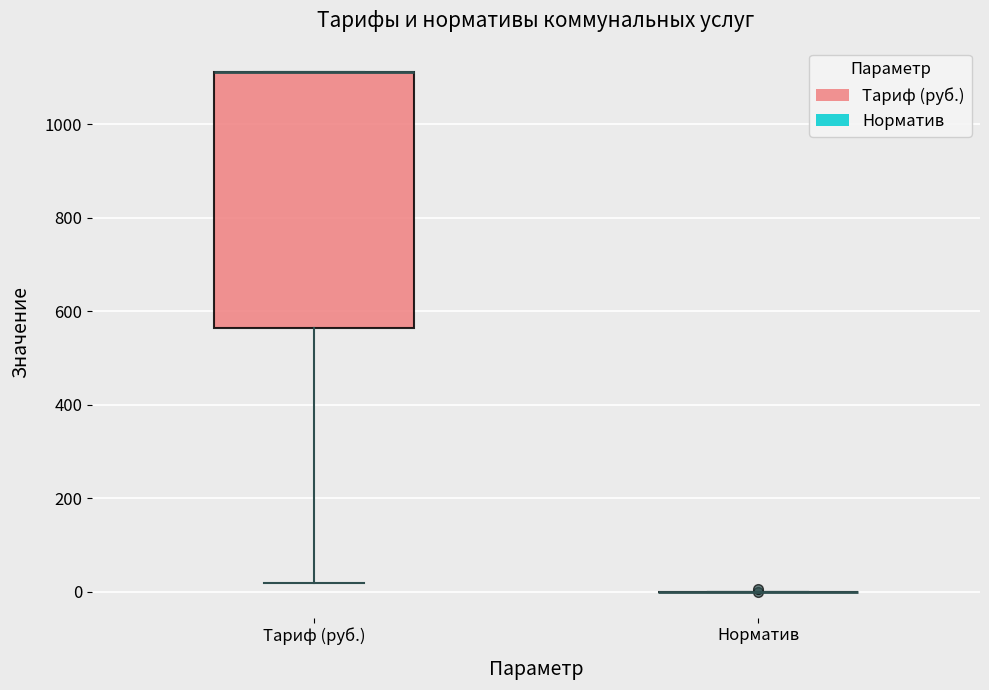

Reading left to right, read every box against the y-axis: the position of its median line, the range the box covers, and the ends of its whiskers. The values are not printed on the chart, so give them approximately, as read against the axis.

Тариф (руб.): median 1120 (drawn on the box's upper edge), box 560 to 1120, whiskers 20 to 1120
Норматив: box collapsed to a line at 0, whiskers 0 to 0